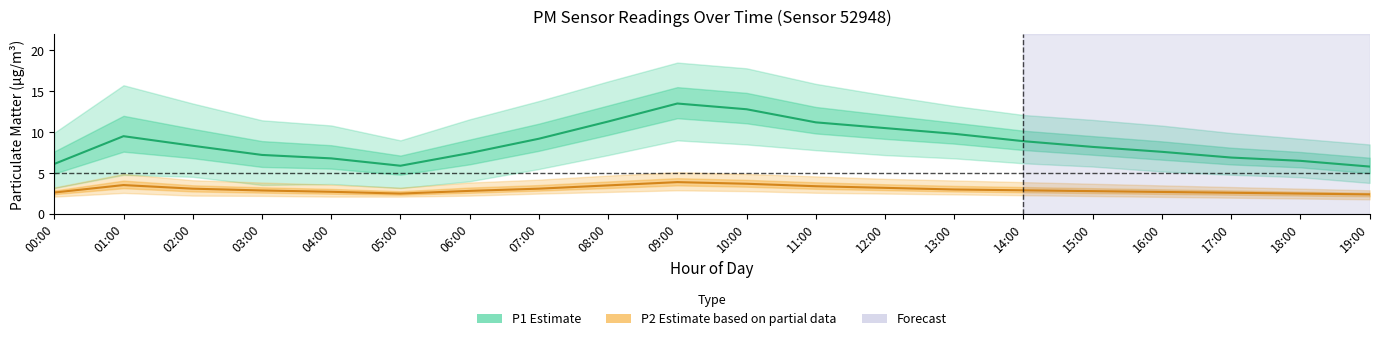

Which series has the largest total across all categories?

P1 (Estimate)